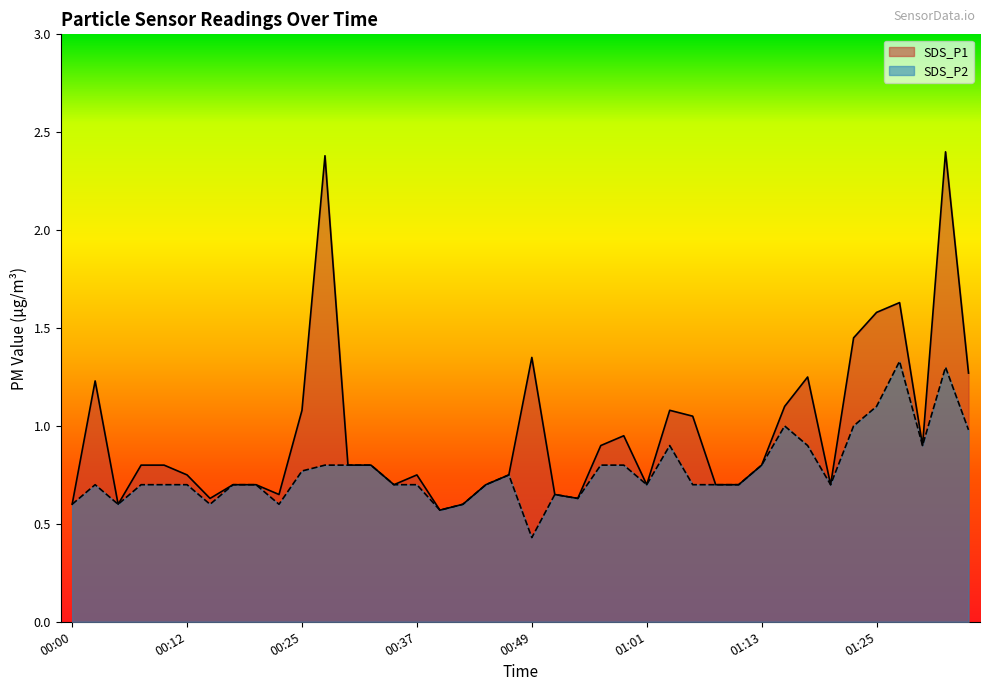

Reading left to right, list all the values displayed in this chart.

SDS_P1: 00:00=0.6	00:03=1.2	00:05=0.6	00:08=0.8	00:10=0.8	00:12=0.8	00:15=0.6	00:17=0.7	00:20=0.7	00:22=0.7	00:25=1.1	00:27=2.4	00:29=0.8	00:32=0.8	00:34=0.7	00:37=0.8	00:39=0.6	00:42=0.6	00:44=0.7	00:46=0.8	00:49=1.4	00:51=0.7	00:54=0.6	00:56=0.9	00:59=0.9	01:01=0.7	01:03=1.1	01:06=1.1	01:08=0.7	01:11=0.7	01:13=0.8	01:16=1.1	01:18=1.2	01:20=0.7	01:23=1.4	01:25=1.6	01:28=1.6	01:30=0.9	01:33=2.4	01:35=1.3
SDS_P2: 00:00=0.6	00:03=0.7	00:05=0.6	00:08=0.7	00:10=0.7	00:12=0.7	00:15=0.6	00:17=0.7	00:20=0.7	00:22=0.6	00:25=0.8	00:27=0.8	00:29=0.8	00:32=0.8	00:34=0.7	00:37=0.7	00:39=0.6	00:42=0.6	00:44=0.7	00:46=0.8	00:49=0.4	00:51=0.7	00:54=0.6	00:56=0.8	00:59=0.8	01:01=0.7	01:03=0.9	01:06=0.7	01:08=0.7	01:11=0.7	01:13=0.8	01:16=1.0	01:18=0.9	01:20=0.7	01:23=1.0	01:25=1.1	01:28=1.3	01:30=0.9	01:33=1.3	01:35=1.0